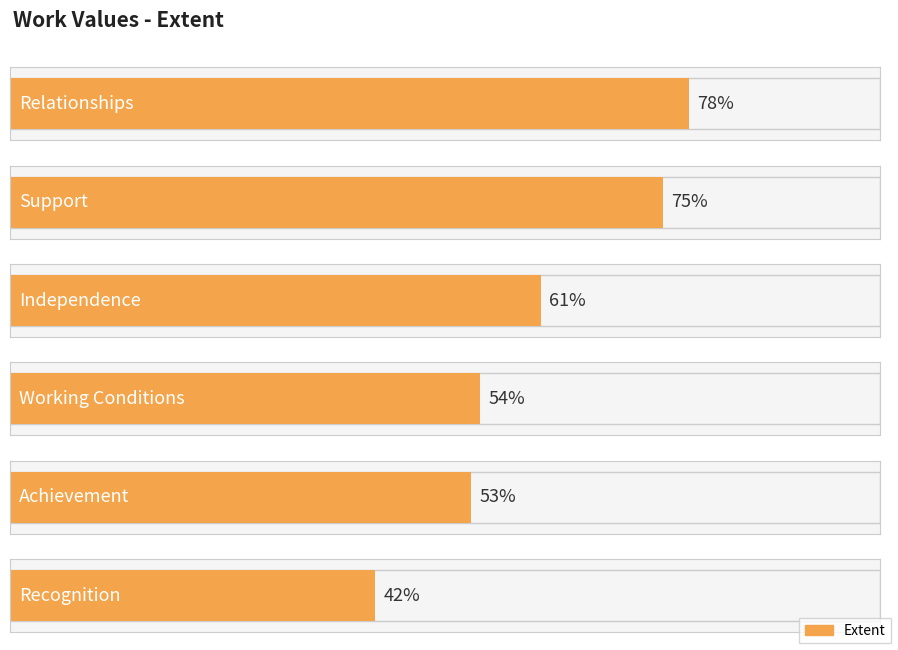

Is it true that the value at Relationships is 21?

False